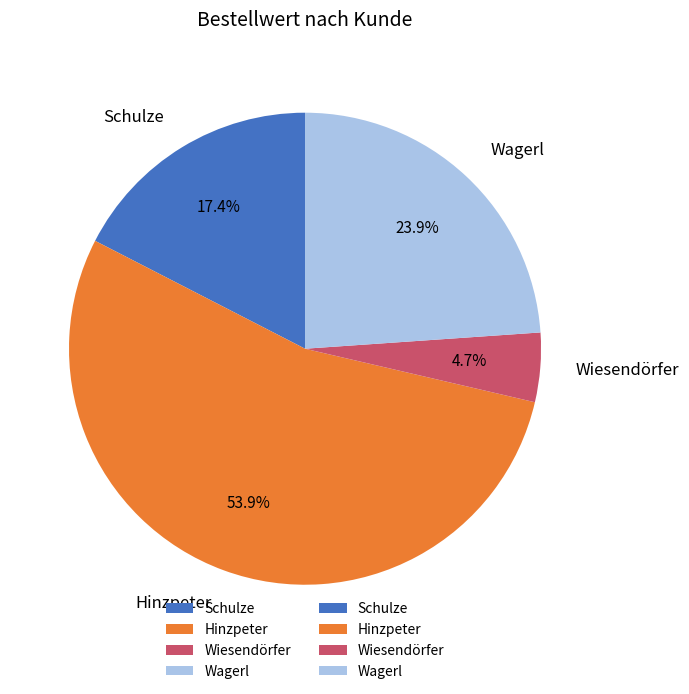

Which slice is the largest?

Hinzpeter